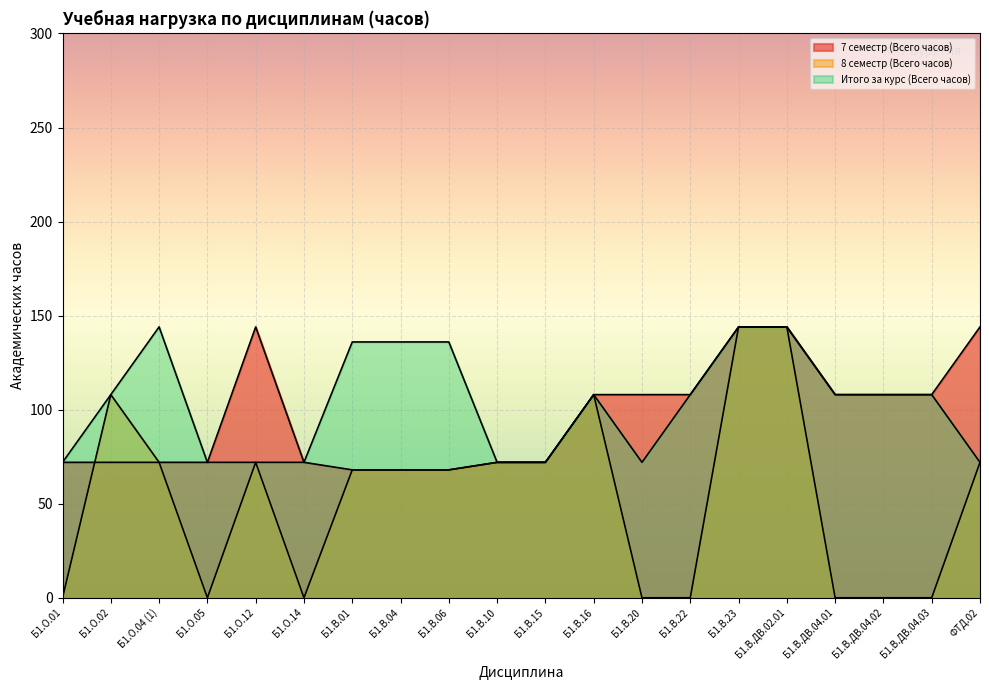

What is the difference between the maximum and minimum values in the Итого за курс (Всего часов) series?

72